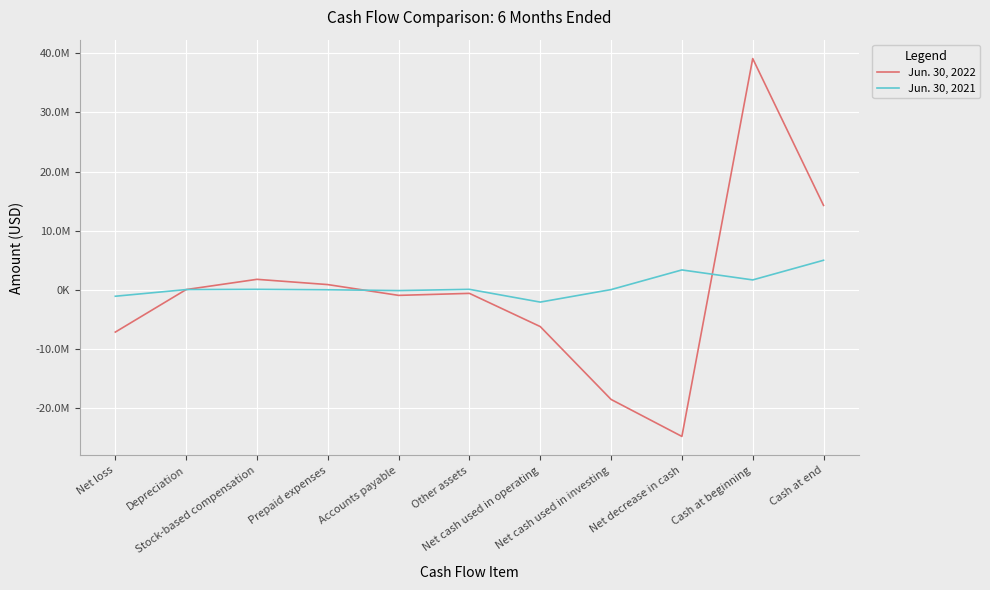

Which series has the largest range (max minus min)?

Jun. 30, 2022